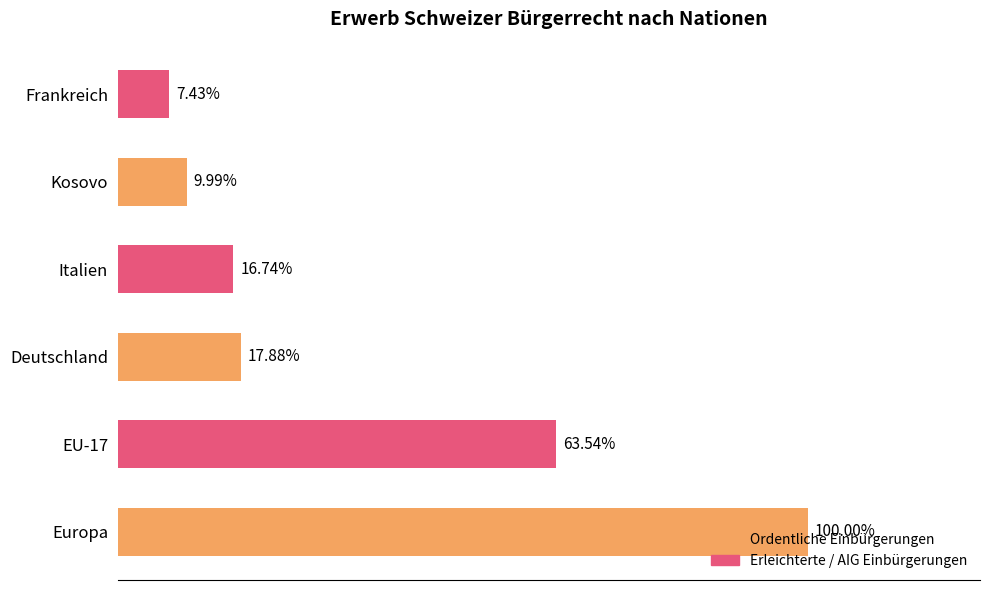

Are the bars horizontal?

Yes